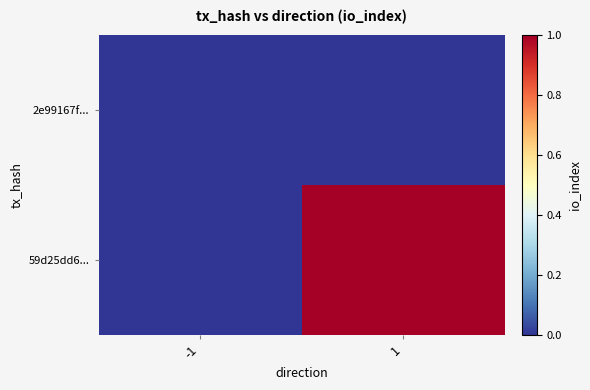

Which series changed the most between -1 and 1?

59d25dd6...